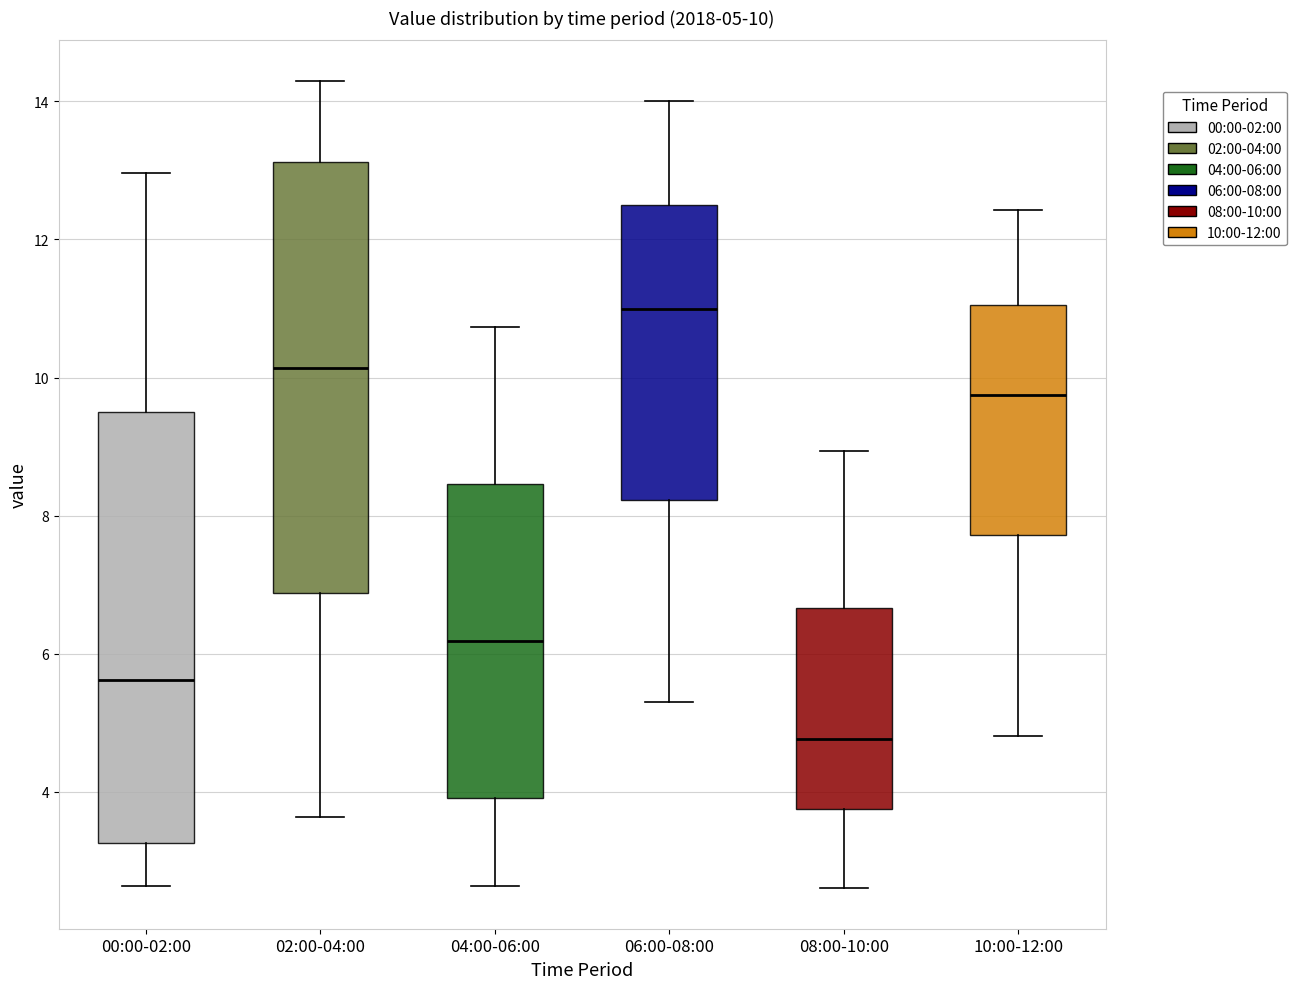

Which box has the highest median line?

06:00-08:00